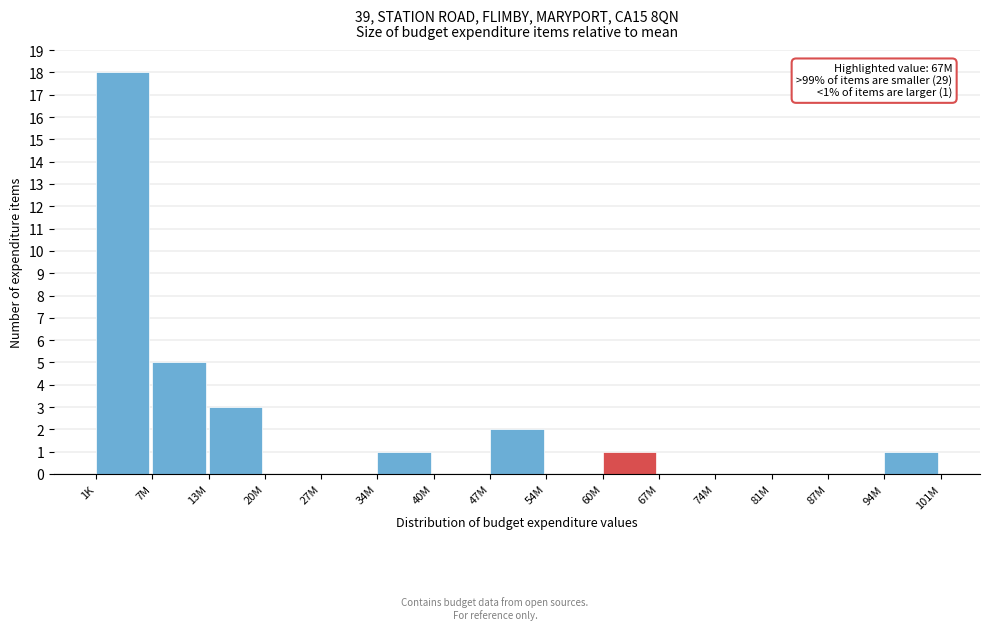

Reading left to right, transcribe all the data shown in this chart.

1K=18	7M=5	13M=3	20M=0	27M=0	34M=1	40M=0	47M=2	54M=0	60M=1	67M=0	74M=0	81M=0	87M=0	94M=1